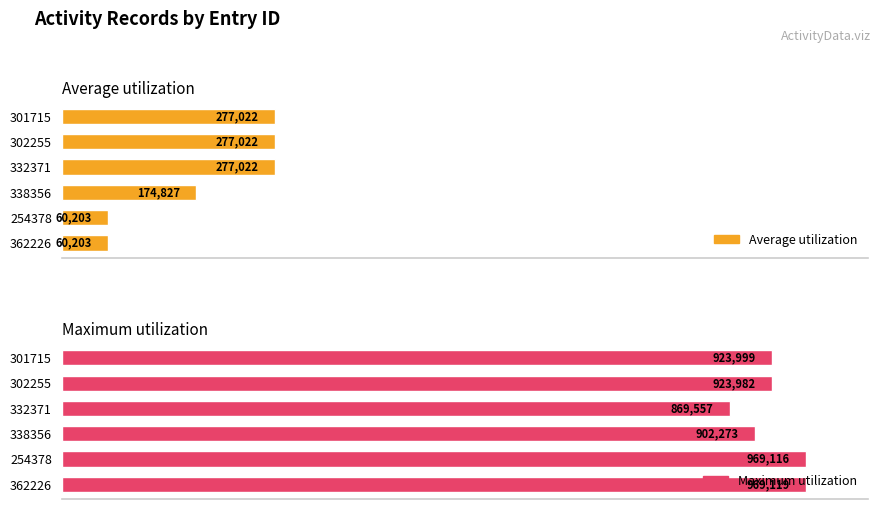

What is the sum of the Maximum utilization values at 362226 and 301715?

1893118